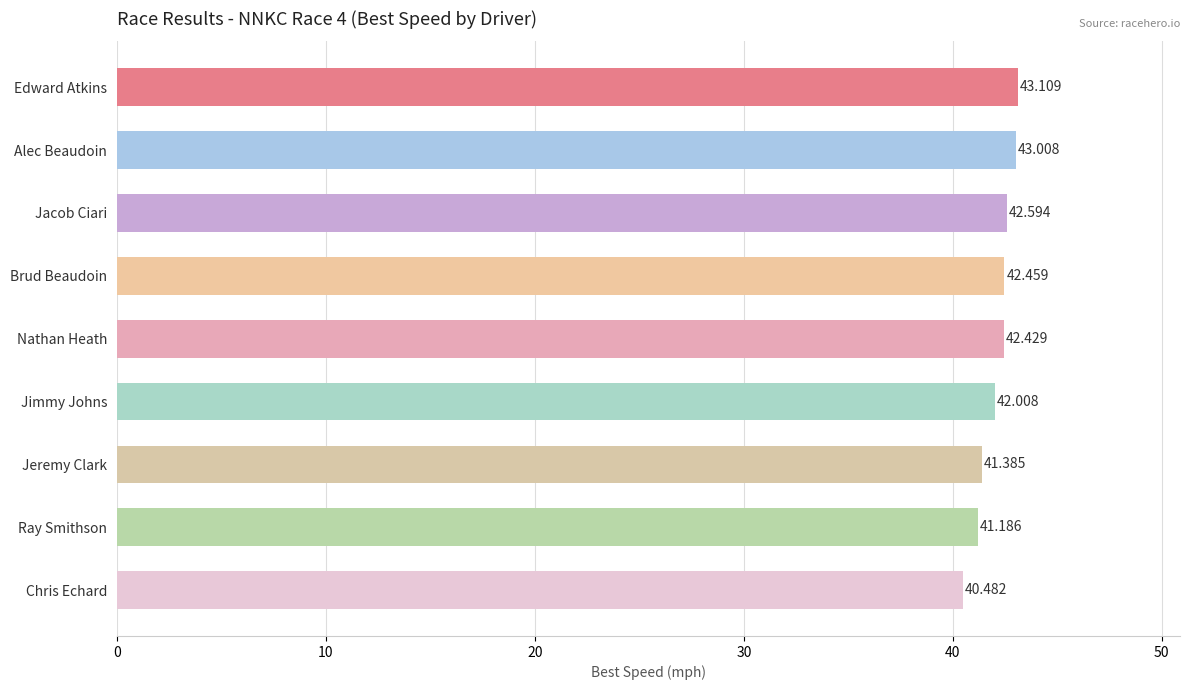

List the labels in order of value, largest first.

Edward Atkins, Alec Beaudoin, Jacob Ciari, Brud Beaudoin, Nathan Heath, Jimmy Johns, Jeremy Clark, Ray Smithson, Chris Echard